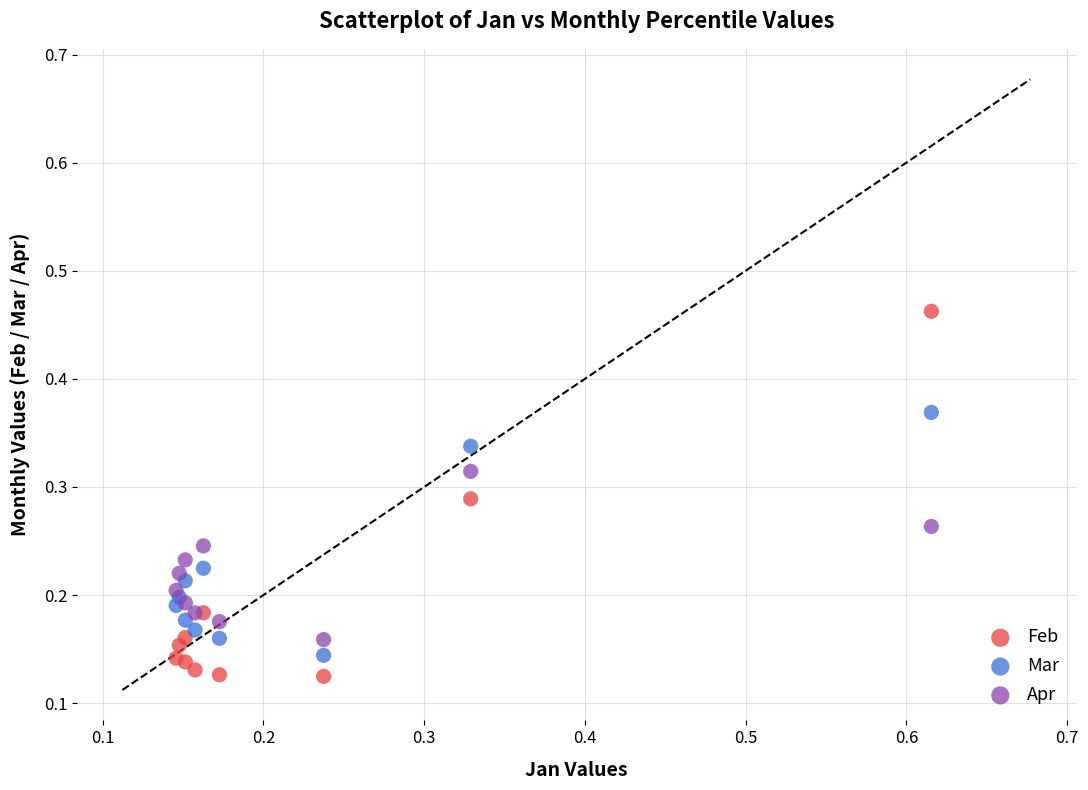

Which series has the largest Y range (max minus min)?

Feb